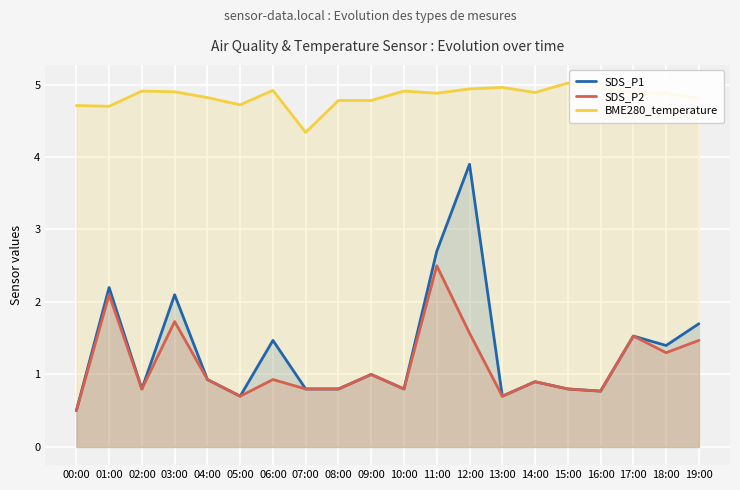

What is the difference between the second highest and minimum values in the SDS_P1 series?

2.2